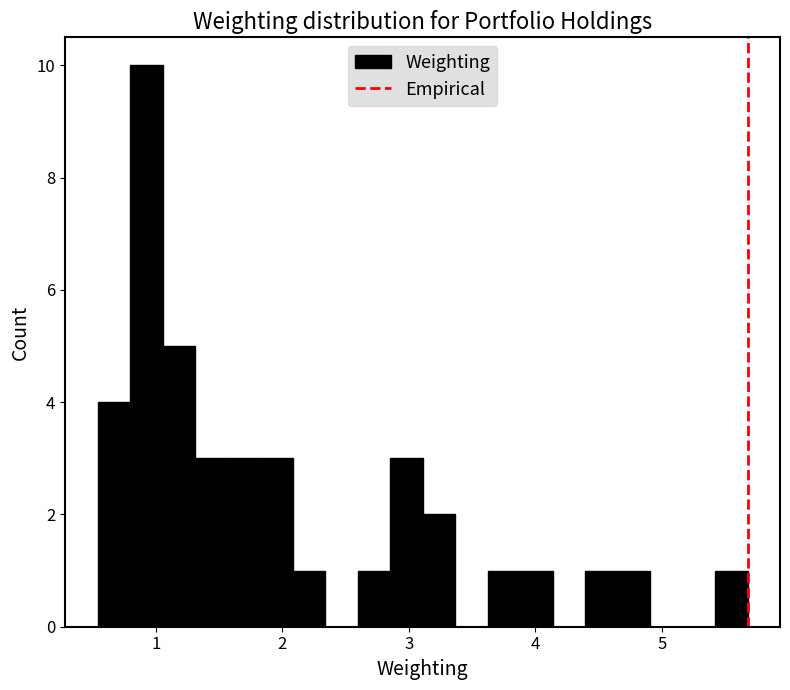

Around what value on the x-axis is the tallest bar? Give the approximate position of its centre, as read against the axis.

0.9